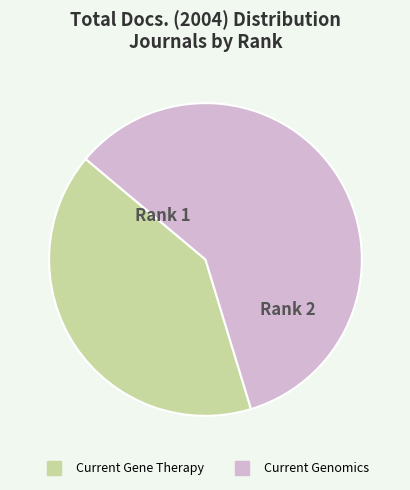

Which has a higher value, Current Genomics or Current Gene Therapy?

Current Genomics